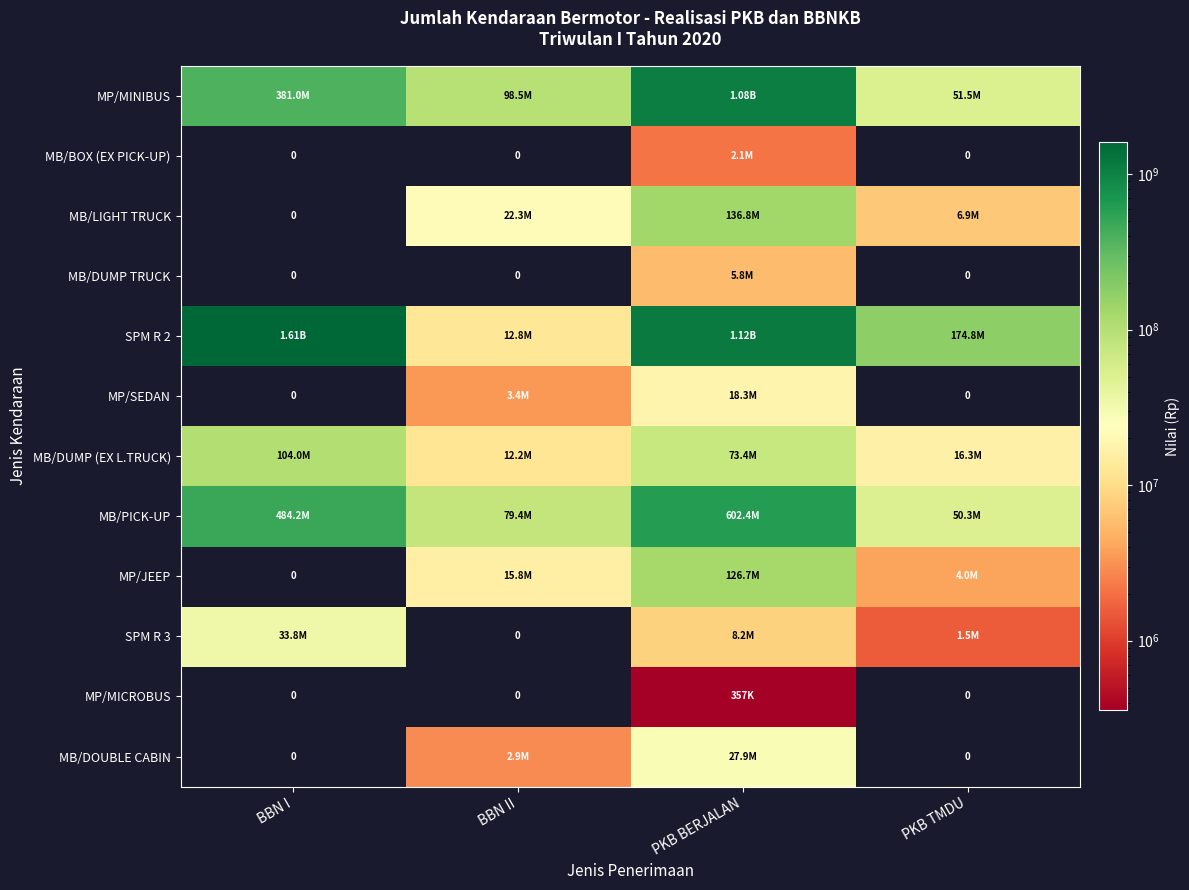

What is the sum of all MP/MINIBUS values?

1612141318